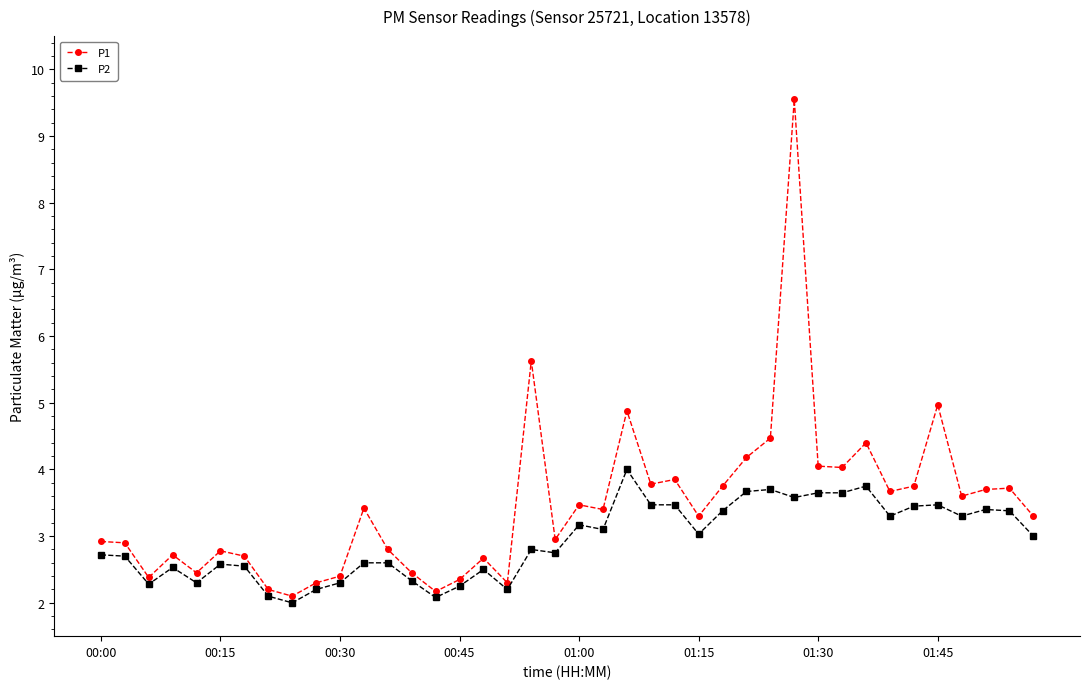

Which series has the widest spread of values?

P1